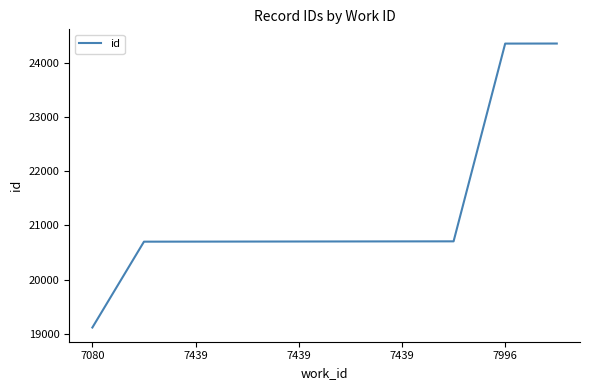

What is the smallest value displayed?

19118